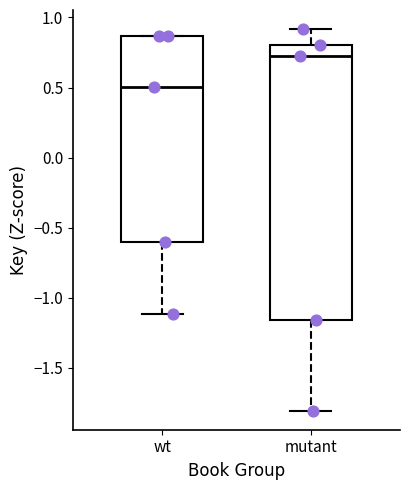

Which box's median line is the highest?

mutant